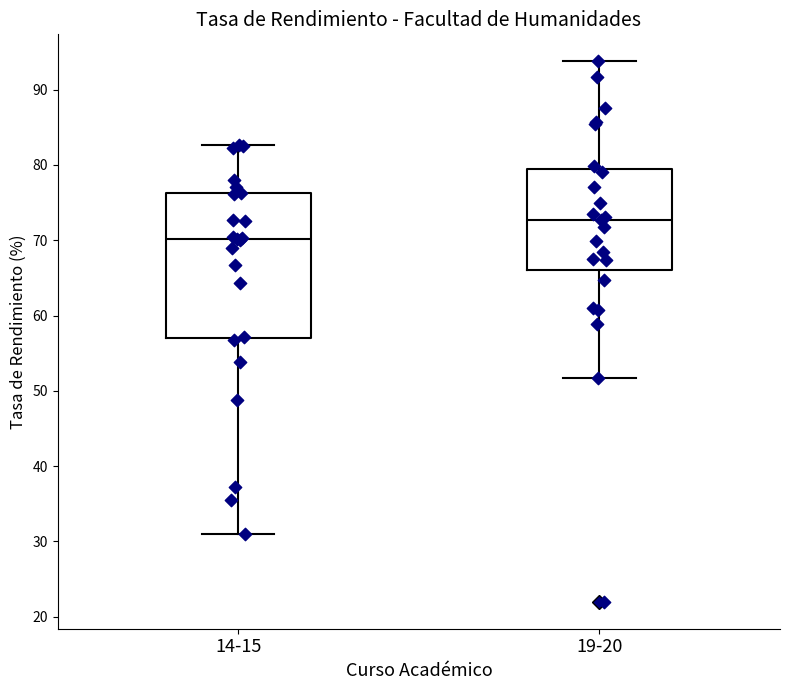

Which box has the highest median line?

19-20